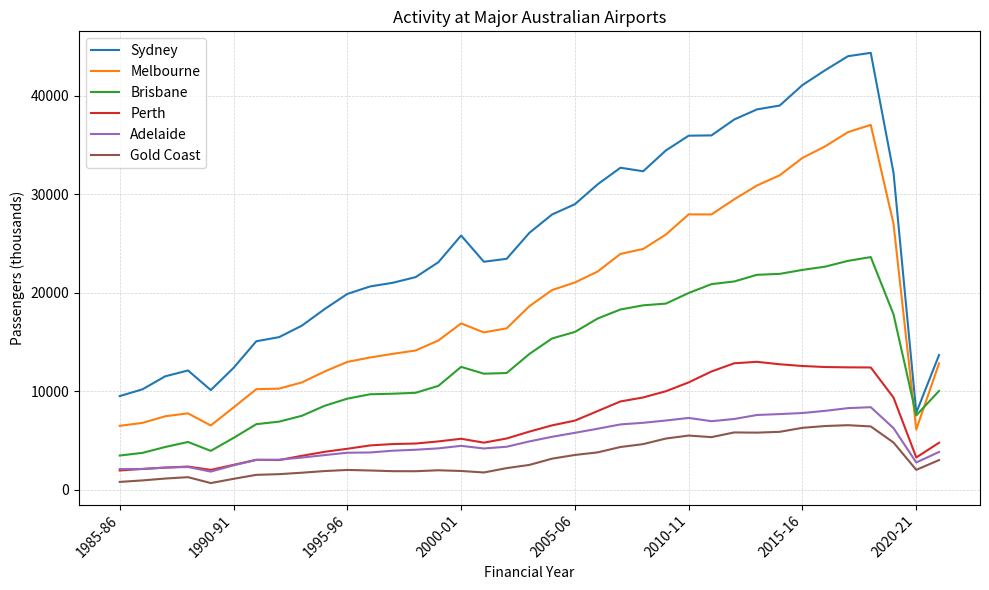

What is the sum of all Adelaide values?

182934.2